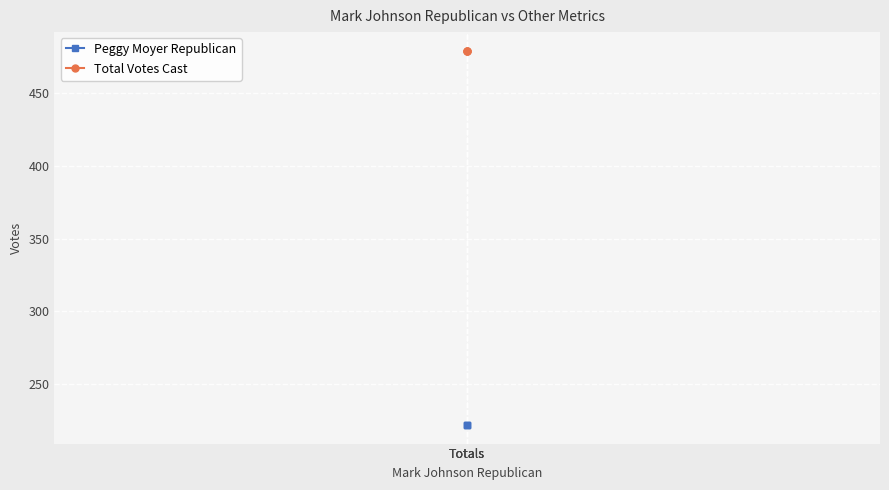

Is the value of Total Votes Cast at Totals greater than the value of Peggy Moyer Republican at Totals?

Yes